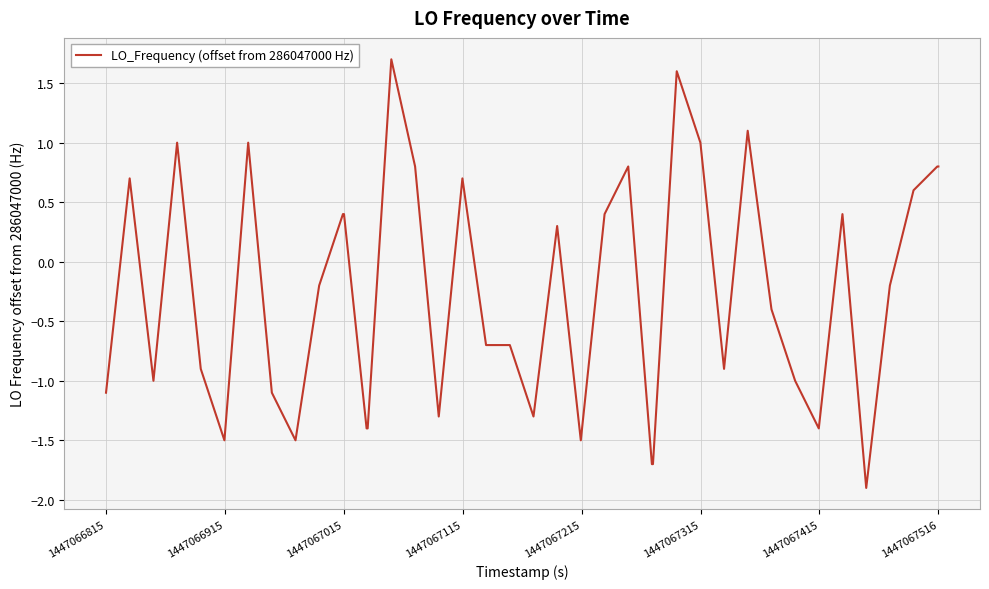

What is the minimum value shown in the chart?

-1.9